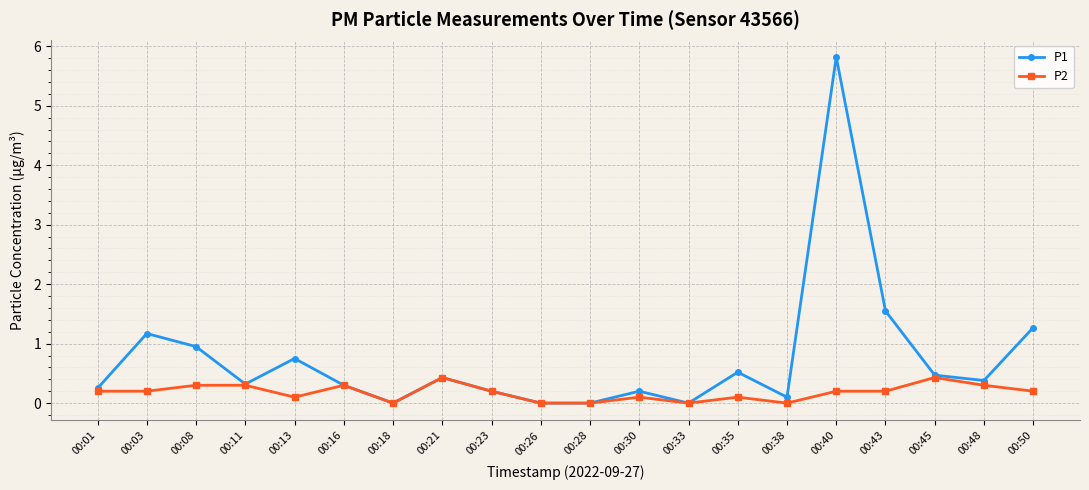

How many lines are shown in the chart?

2